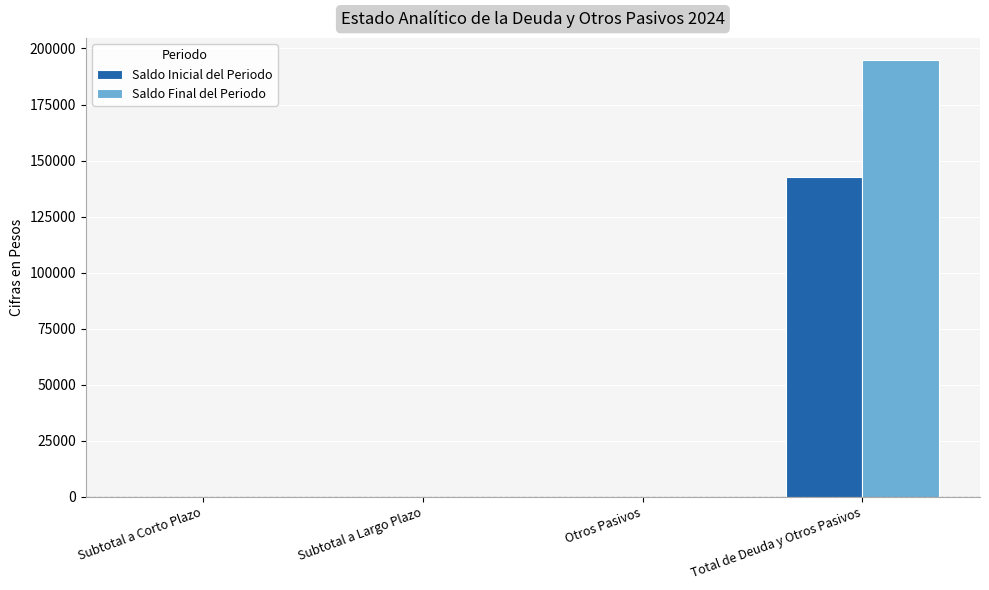

Reading left to right, transcribe all the data shown in this chart.

Saldo Inicial del Periodo: Subtotal a Corto Plazo=0	Subtotal a Largo Plazo=0	Otros Pasivos=0	Total de Deuda y Otros Pasivos=142519
Saldo Final del Periodo: Subtotal a Corto Plazo=0	Subtotal a Largo Plazo=0	Otros Pasivos=0	Total de Deuda y Otros Pasivos=194840